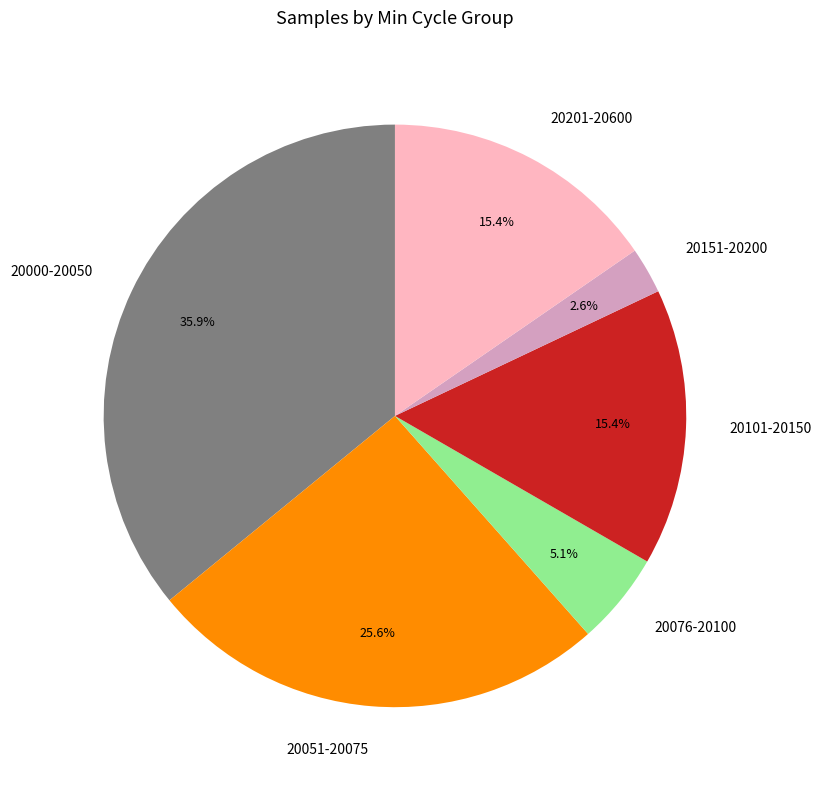

Is 20076-20100 the majority of the pie?

No